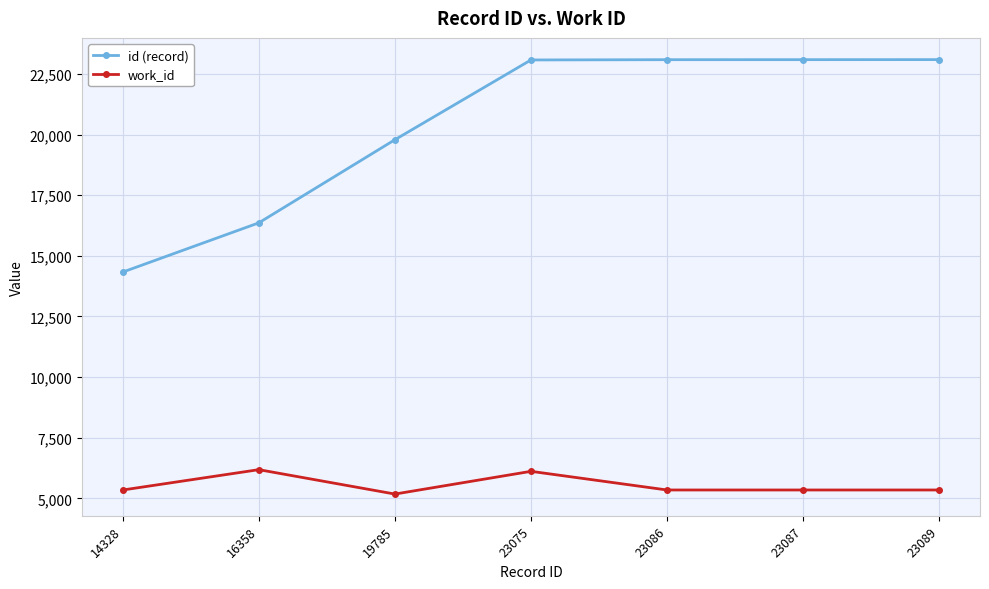

What is the minimum value shown in the chart?

5175